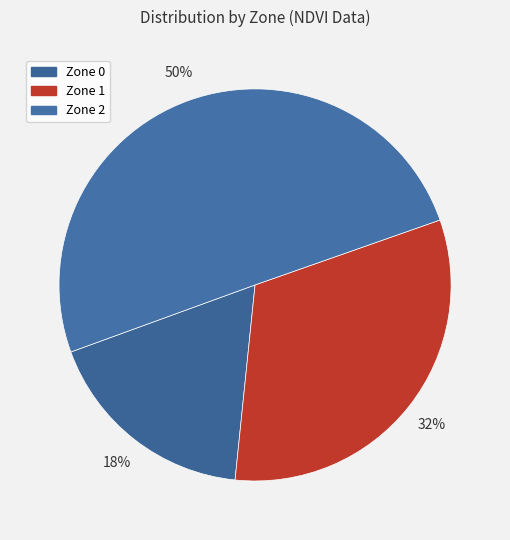

To the nearest percent, what is the average slice percentage?

33%